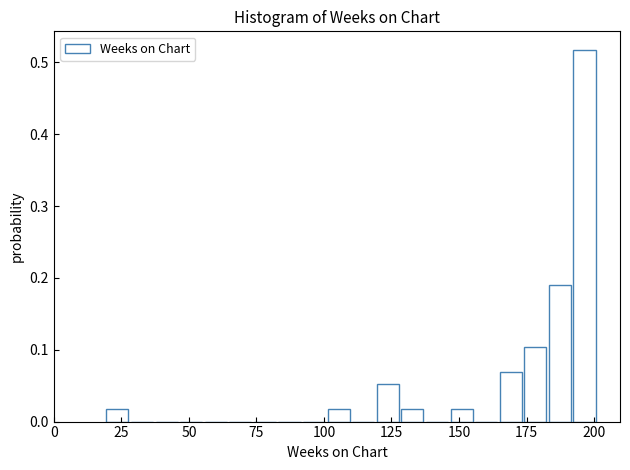

Around what value on the x-axis is the tallest bar? Give the approximate position of its centre, as read against the axis.

195